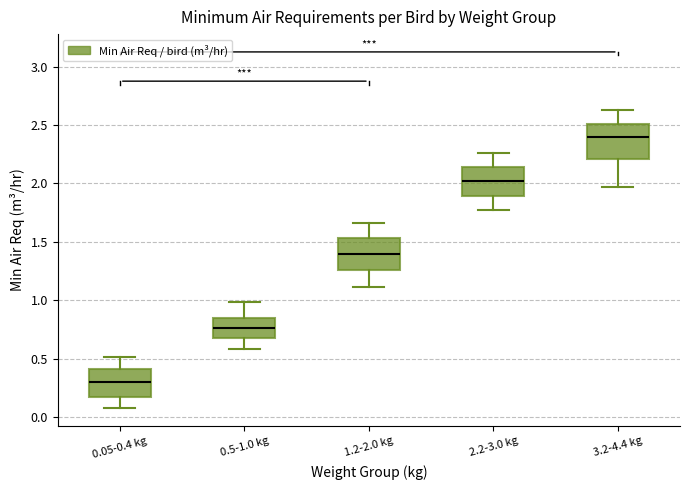

Where does the upper whisker of the box for 3.2-4.4 kg end on the y-axis? The values are not printed on the chart, so give them approximately, as read against the axis.

2.60